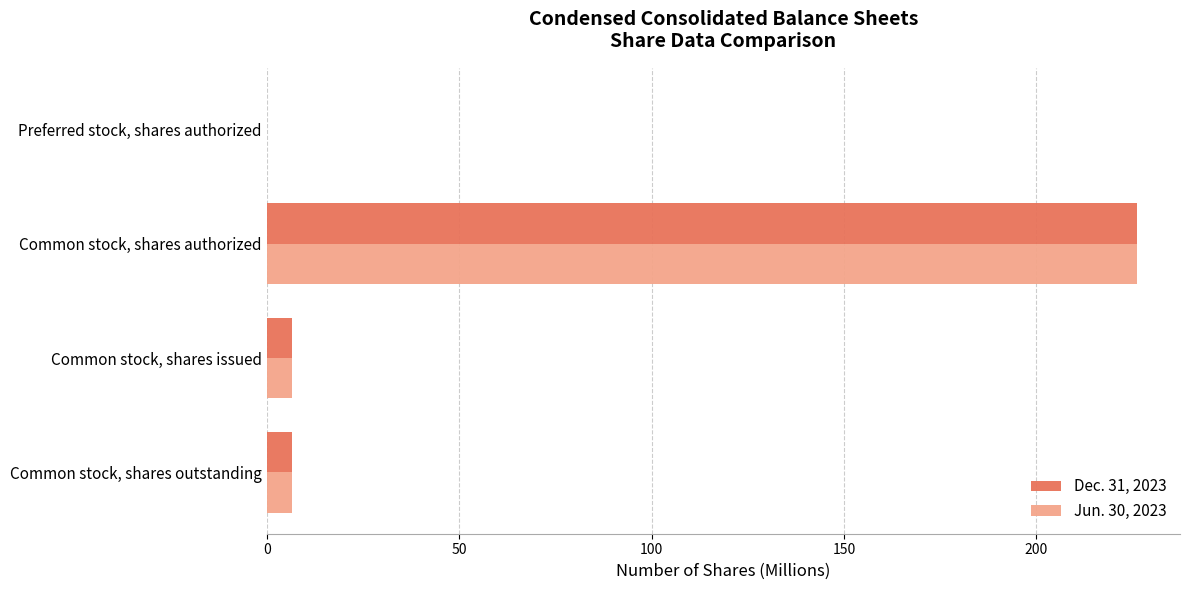

Which label corresponds to the largest value in the chart?

Common stock, shares authorized